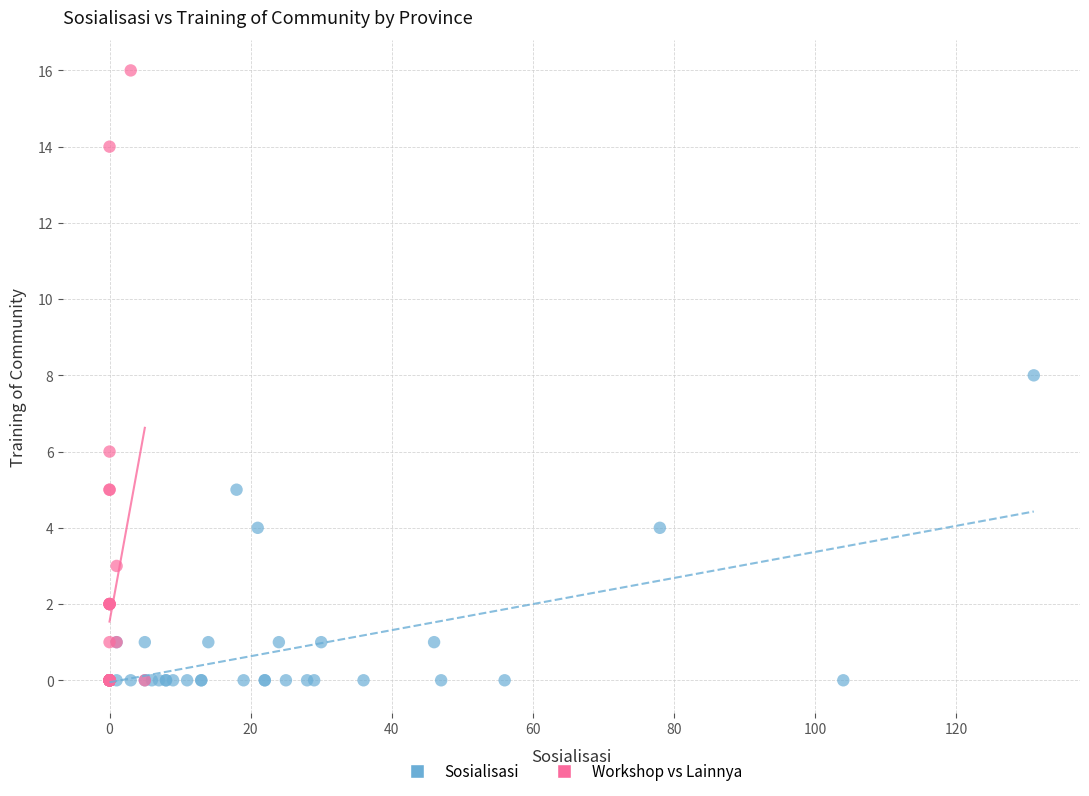

Which series has the largest Y range (max minus min)?

Workshop vs Lainnya